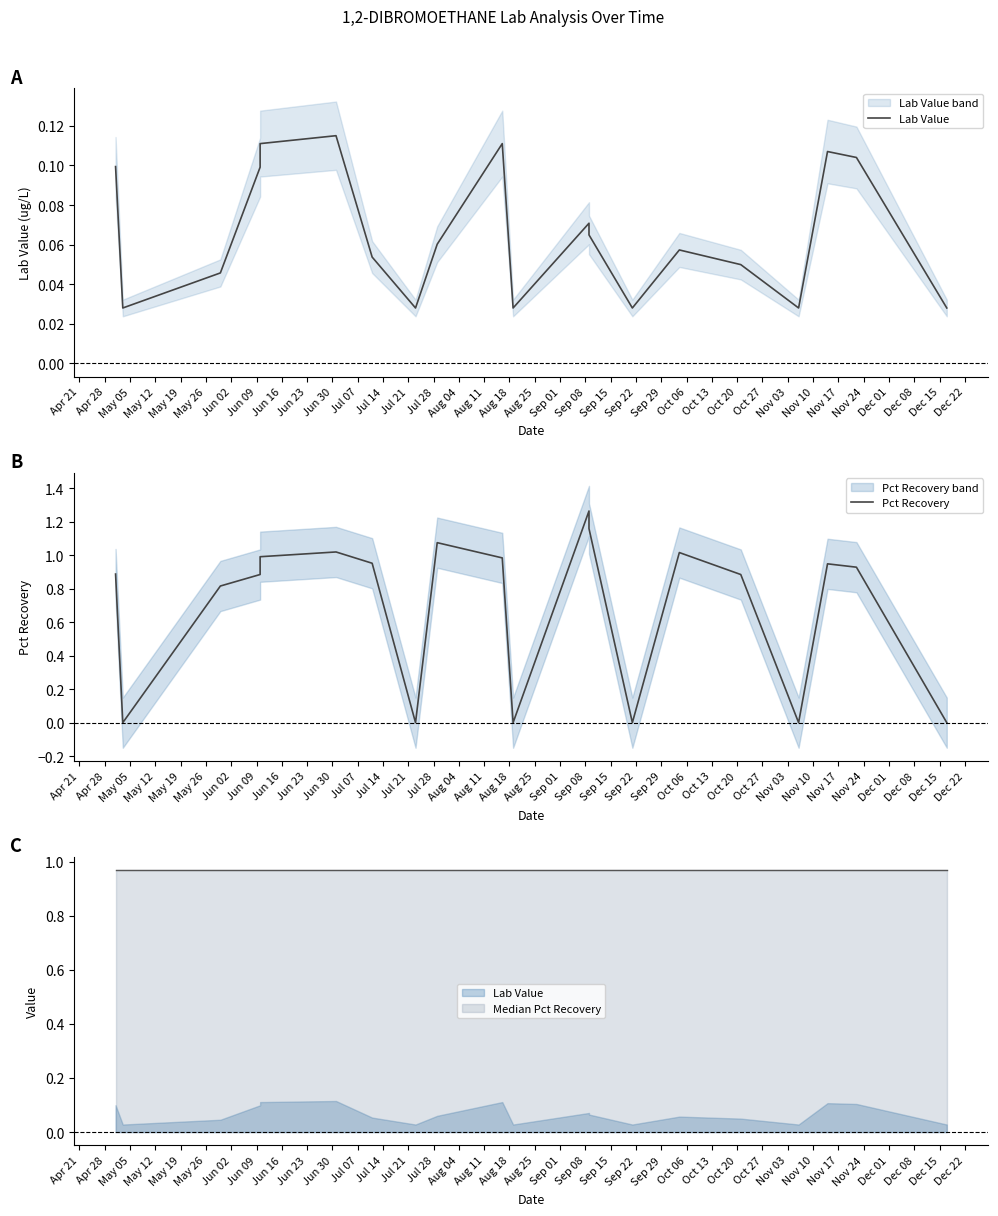

What is the difference between the highest and lowest values at May 19?

0.9